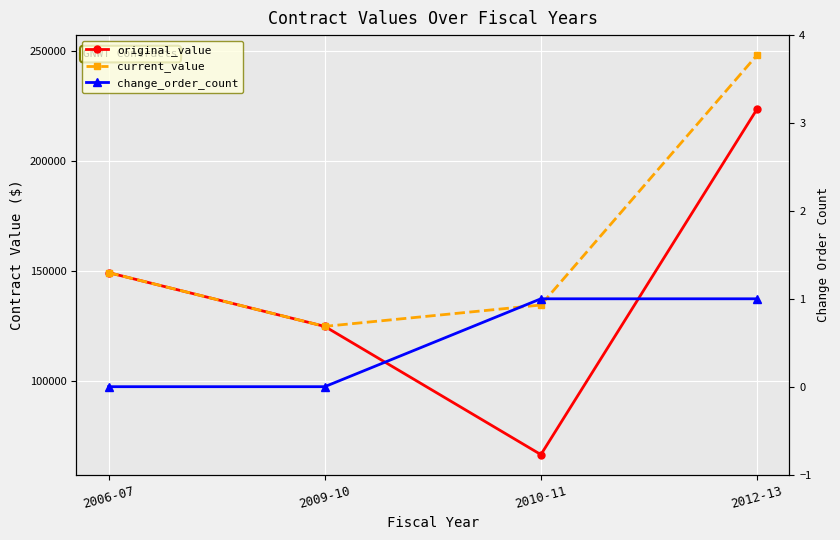

Where is the first local minimum for current_value?

2009-10